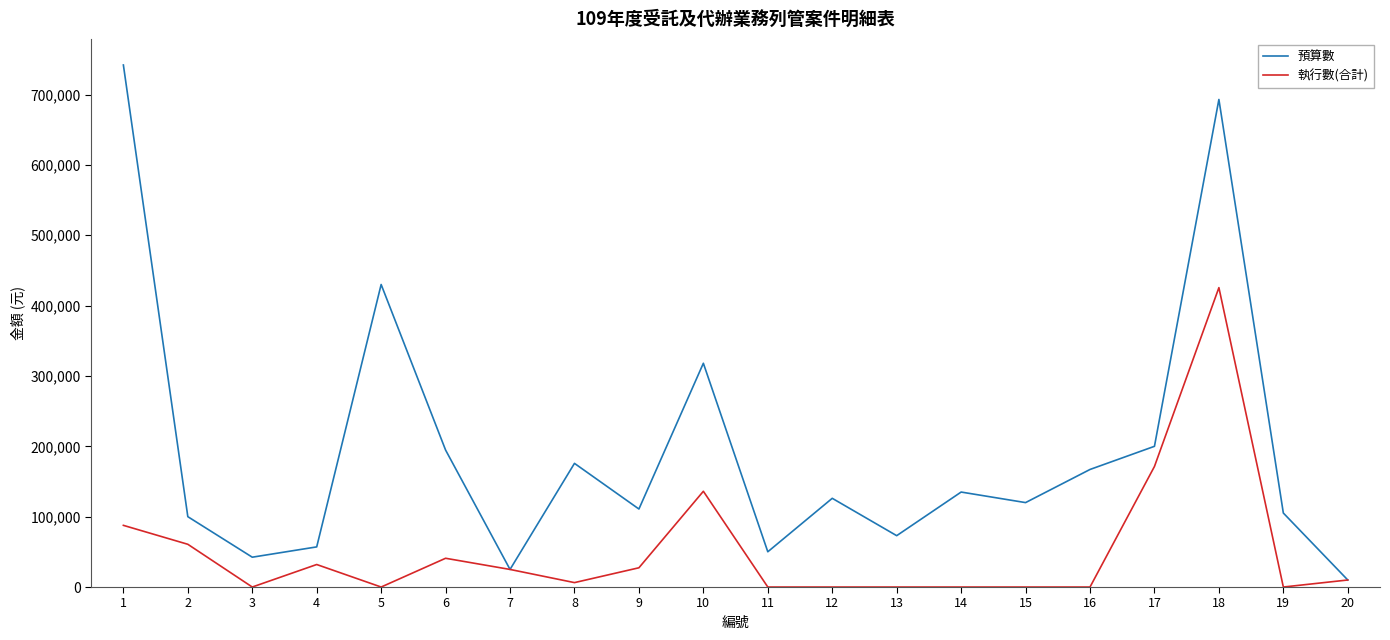

Which series has the widest spread of values?

預算數